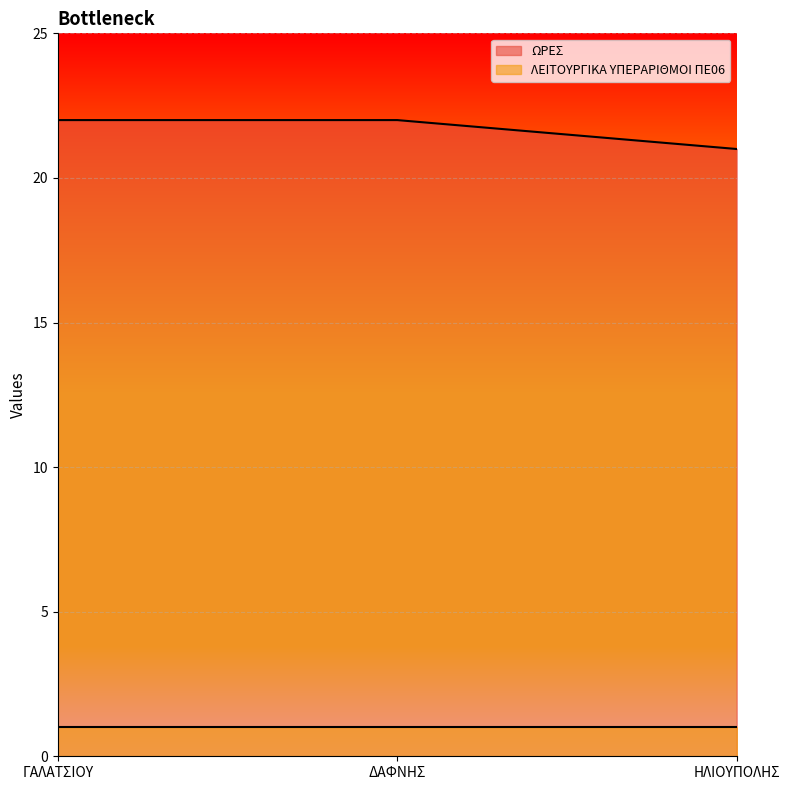

What is the label of the 1st point from the left?

ΓΑΛΑΤΣΙΟΥ